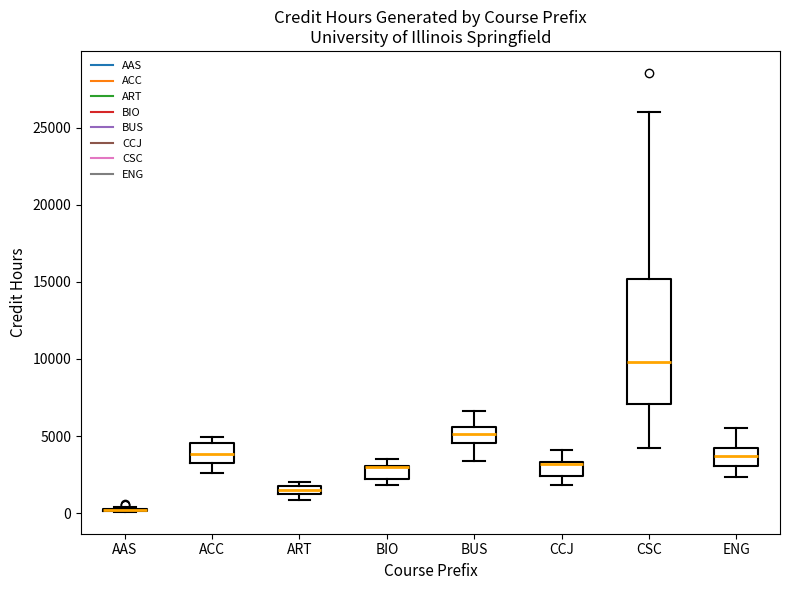

Which box is the tallest, from its lower edge to its upper edge?

CSC